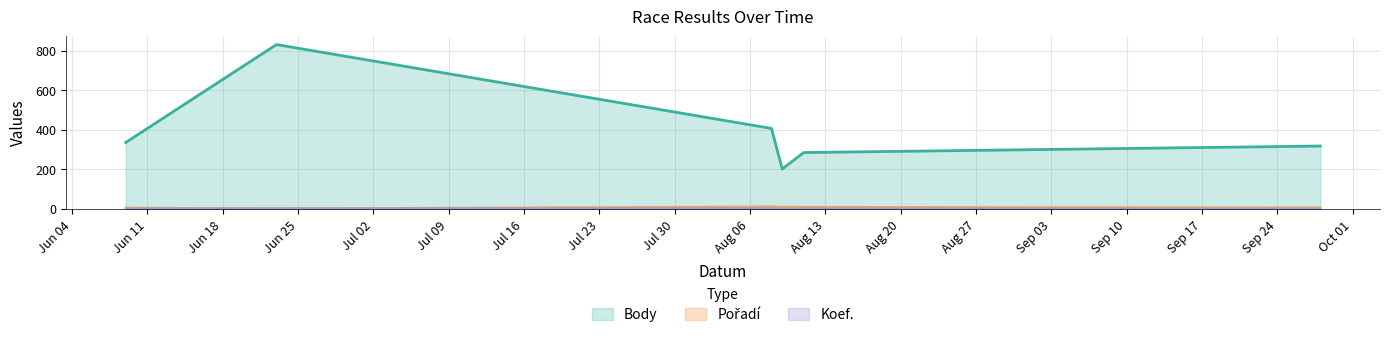

Is it true that Body equals 441 at 2018-09-28?

False